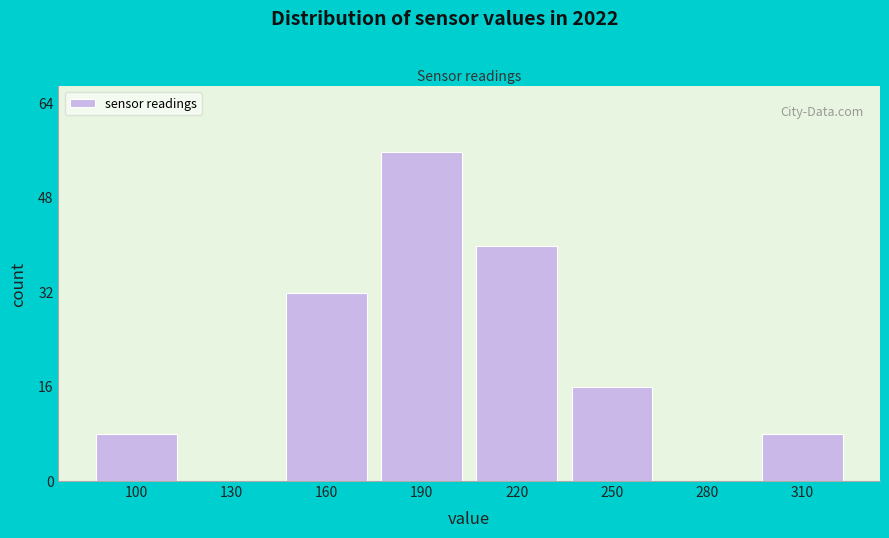

Reading left to right, extract all data points from this chart.

100=8	130=0	160=32	190=56	220=40	250=16	280=0	310=8